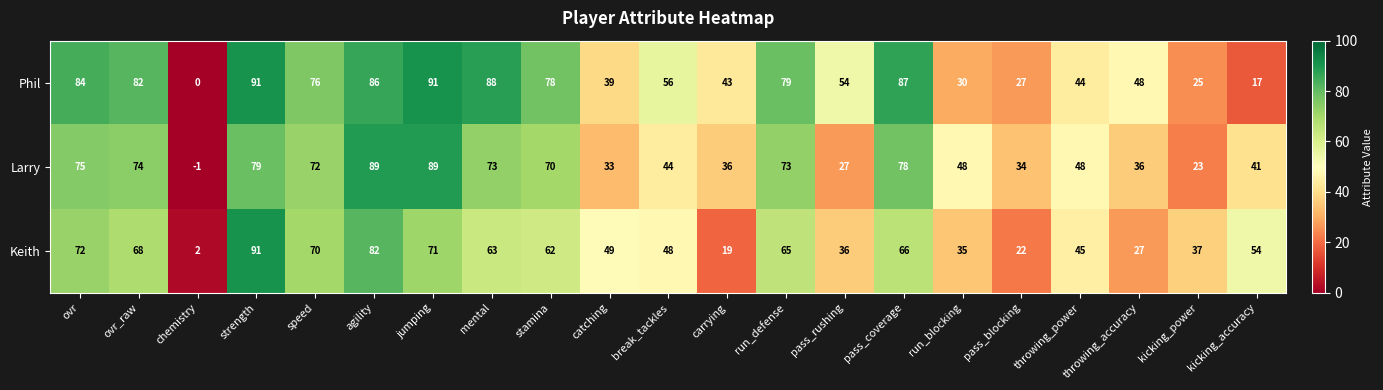

What is the average value of the Keith series?

52